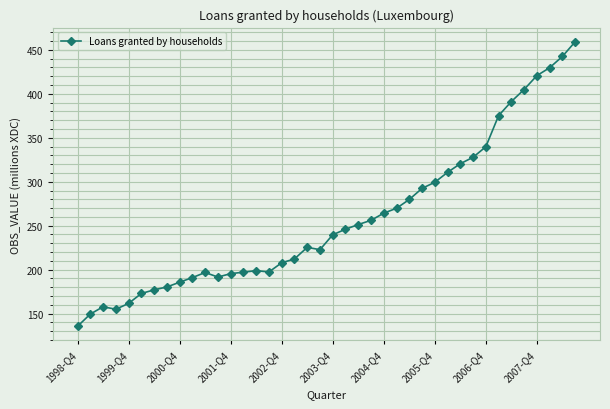

What is the value of the 32nd point from the left?

327.8